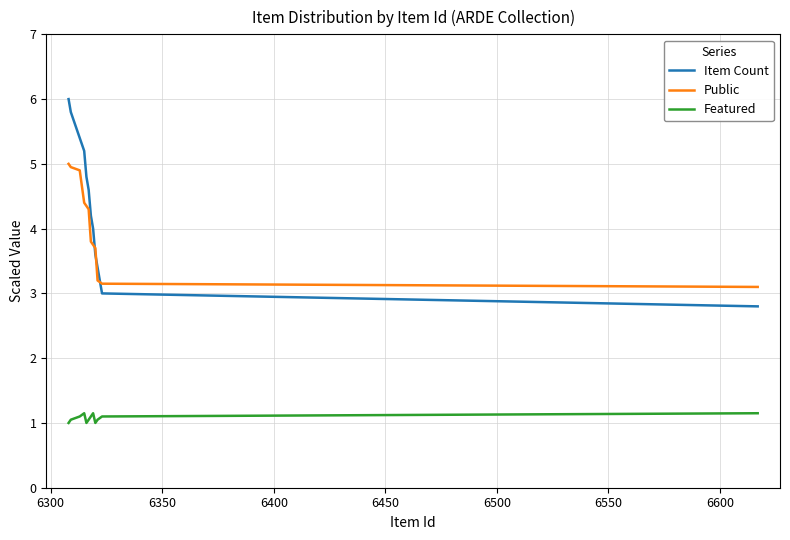

What is the minimum value shown in the chart?

1.0